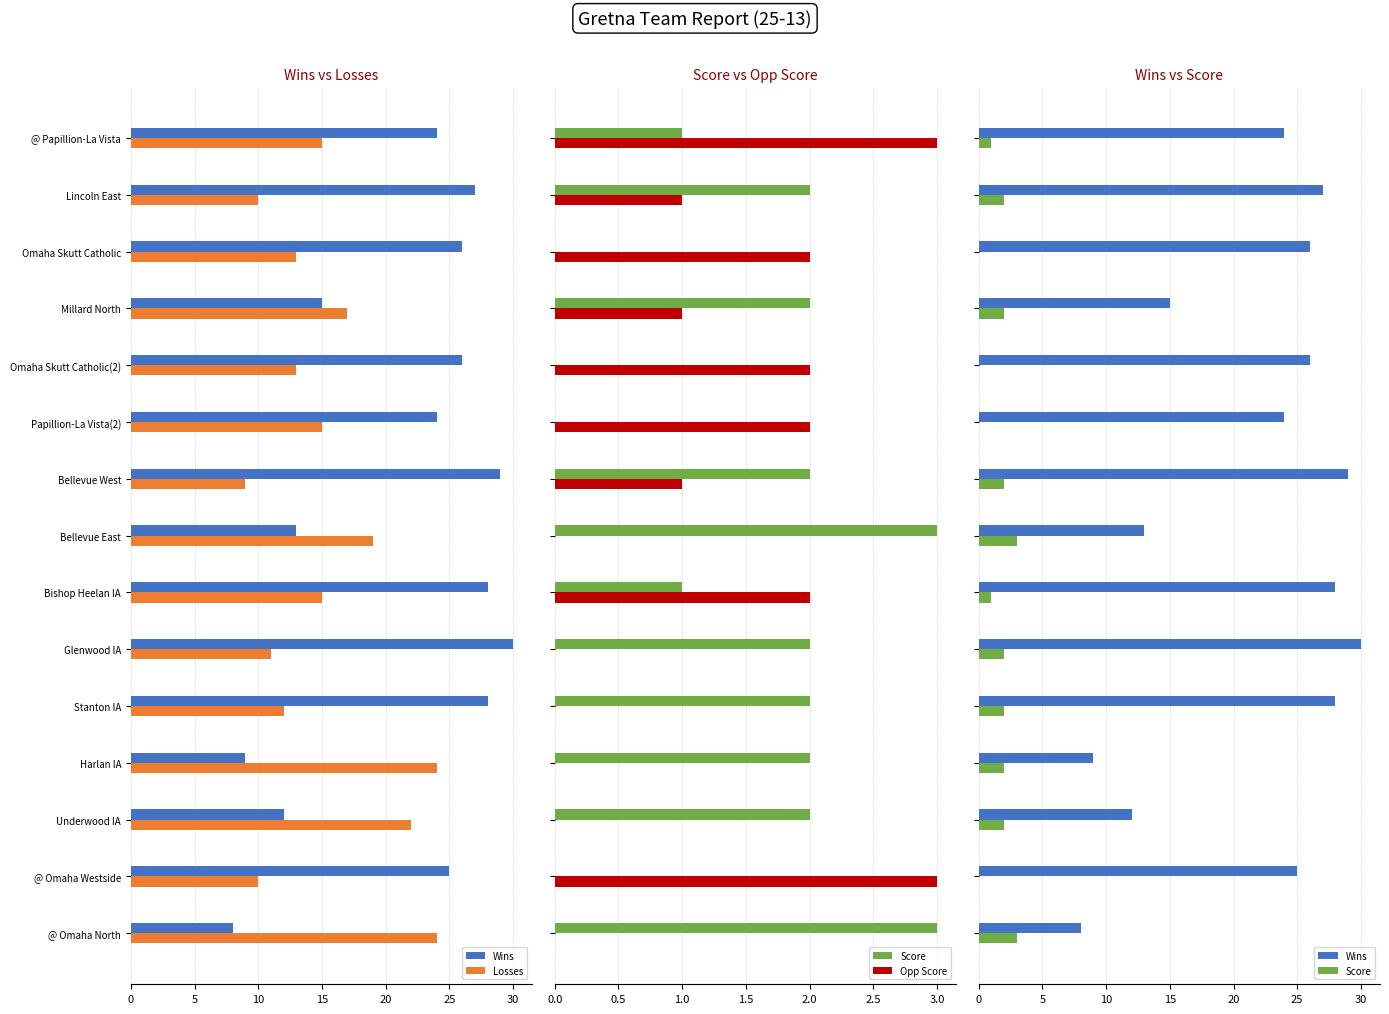

What is the greatest value displayed?

30